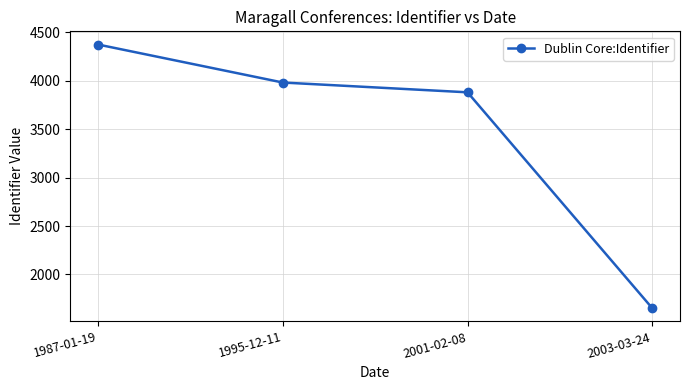

Which has a higher value, 1987-01-19 or 1995-12-11?

1987-01-19